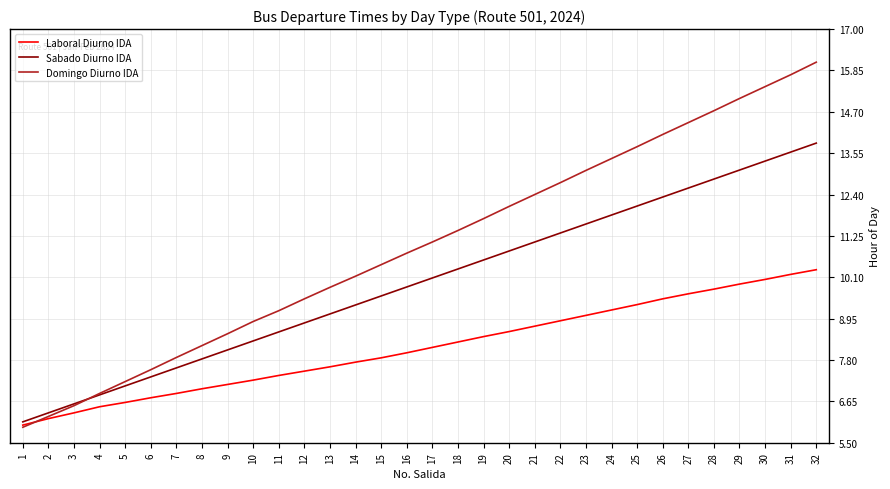

Rank the series by their maximum value, from highest to lowest.

Domingo Diurno IDA, Sabado Diurno IDA, Laboral Diurno IDA